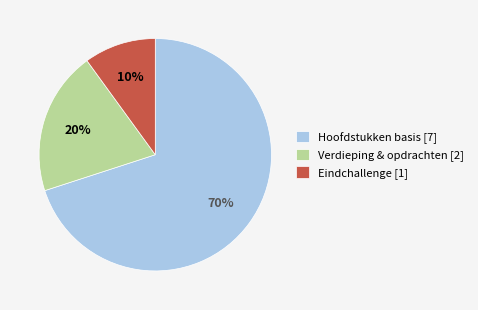

The Eindchallenge [1] slice represents 20% of the pie. True or false?

False